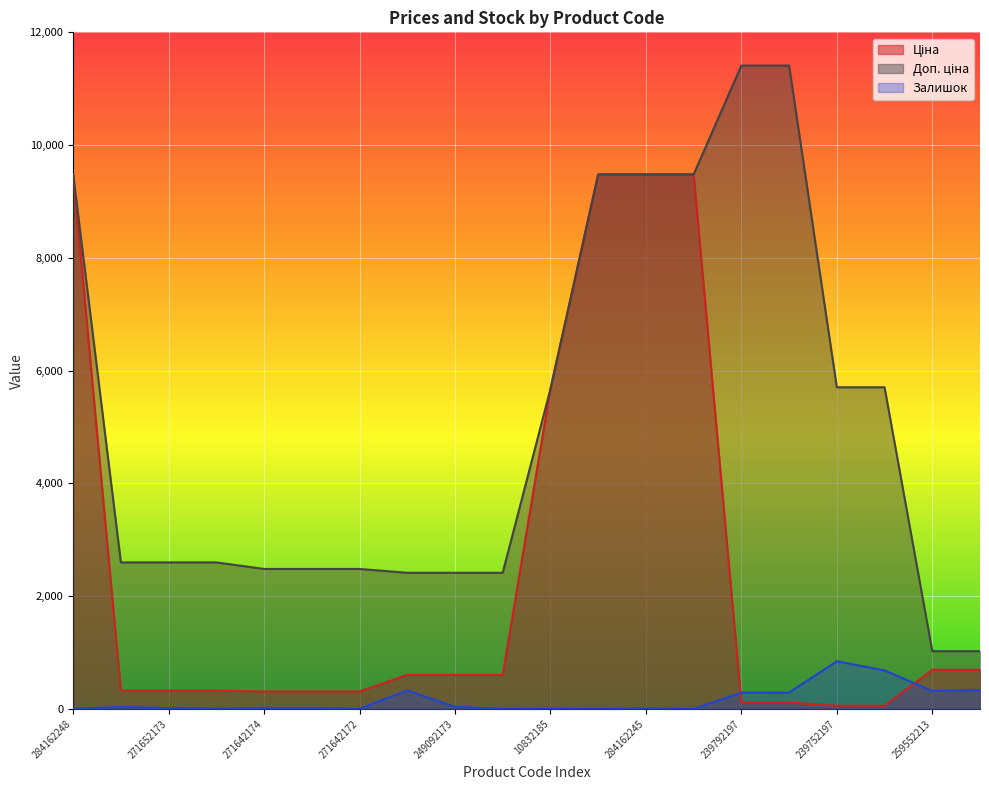

Reading right to left, list all the values displayed in this chart.

Ціна: 693.7	693.7	57.0	57.0	114.1	114.1	9480.1	9480.1	9480.1	5673.8	603.7	603.7	603.7	310.3	310.3	310.3	324.8	324.8	324.8	9480.1
Доп. ціна: 1024.6	1024.6	5705.0	5705.0	11410.0	11410.0	9480.1	9480.1	9480.1	5673.8	2414.8	2414.8	2414.8	2482.4	2482.4	2482.4	2598.3	2598.3	2598.3	9480.1
Залишок: 335.0	318.0	683.0	845.0	290.0	289.0	0.0	8.0	0.0	4.0	0.0	38.0	328.0	4.0	10.0	11.0	4.0	15.0	34.0	0.0